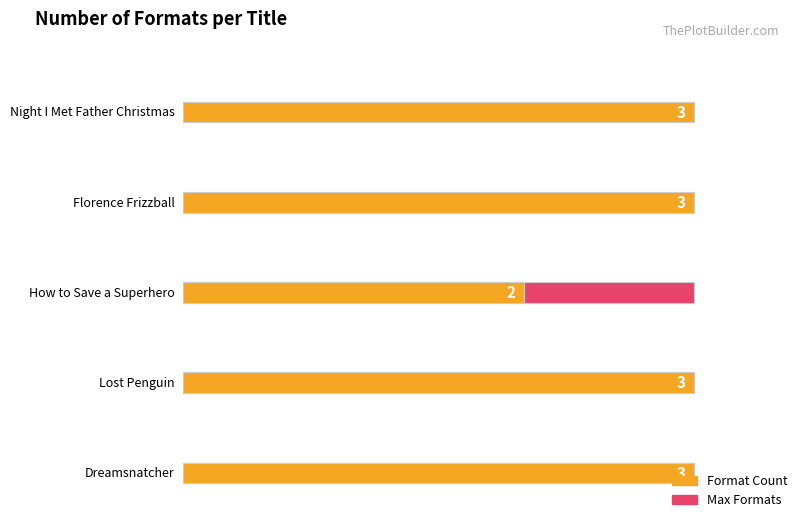

What is the smallest value displayed?

2